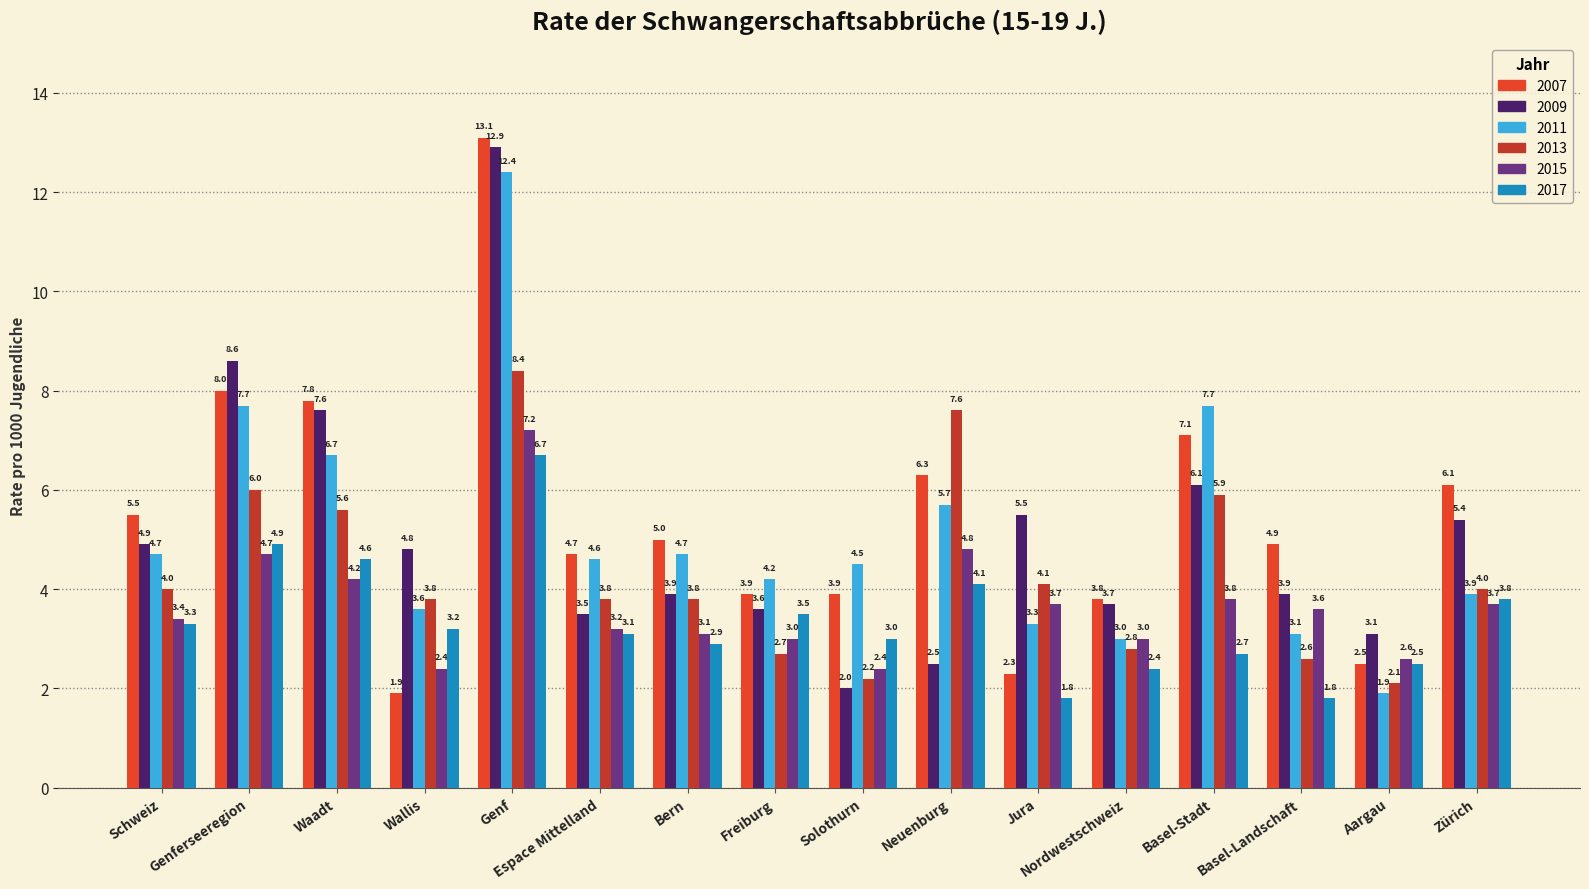

Which series changed the most between Waadt and Basel-Stadt?

2017